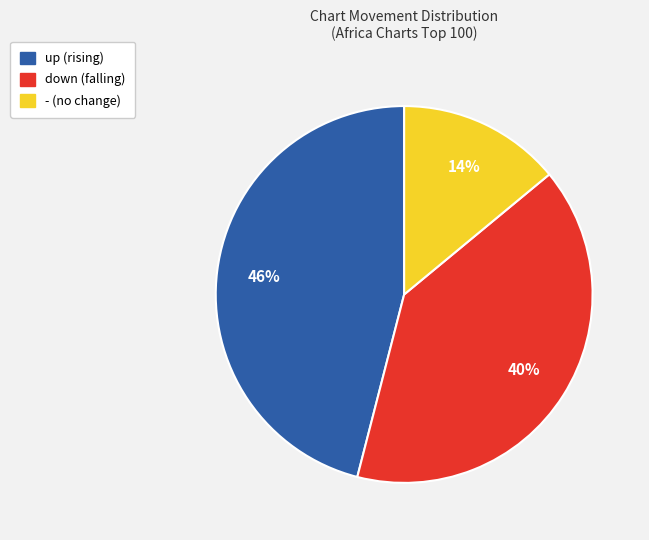

The up slice represents 37% of the pie. True or false?

False